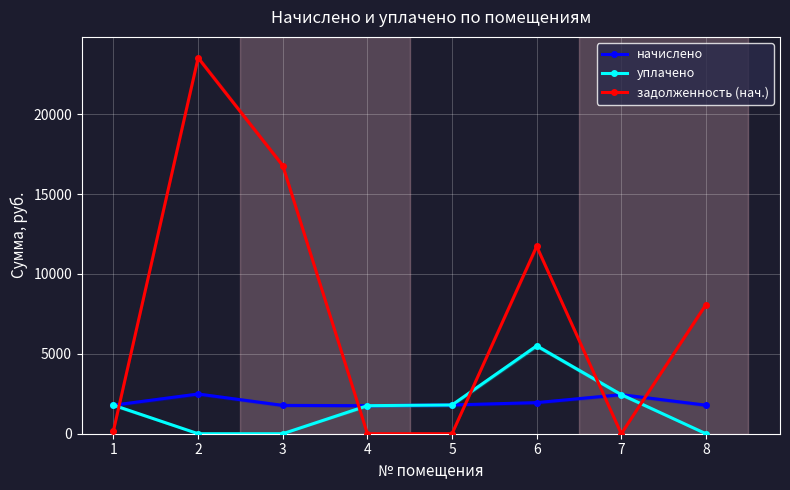

At 8, list the series in order from smallest to largest.

уплачено, начислено, задолженность (нач.)